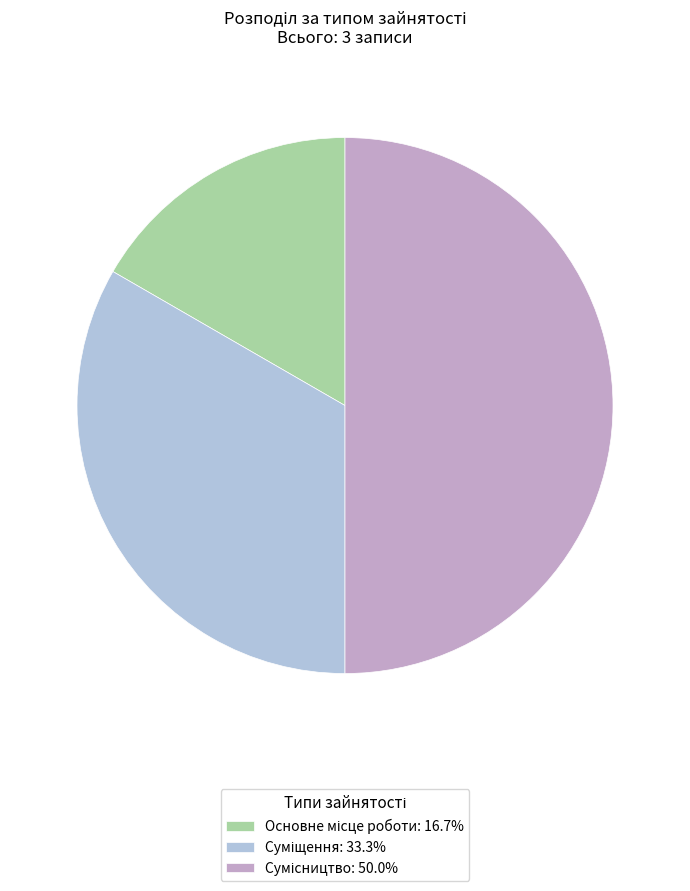

Rank the categories by value from highest to lowest.

Сумісництво, Суміщення, Основне місце роботи